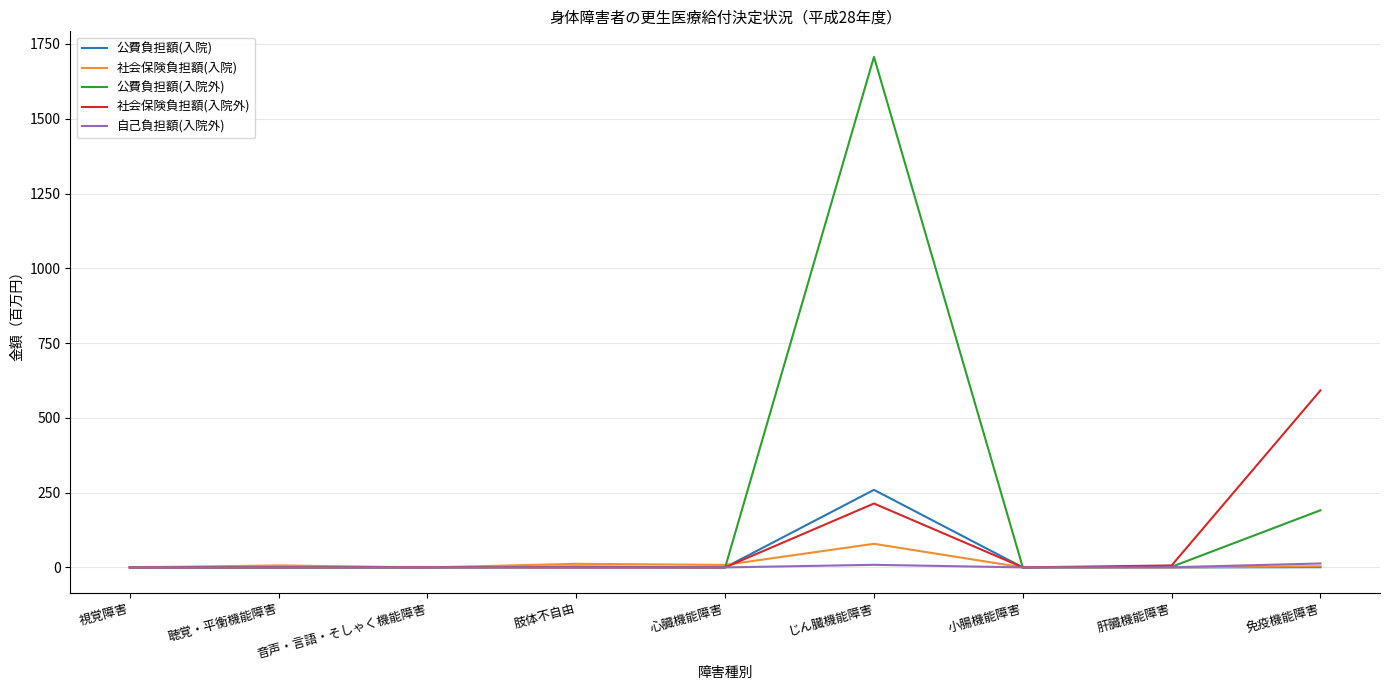

True or false: 自己負担額(入院外) has a value of 0.0 at 肢体不自由.

True